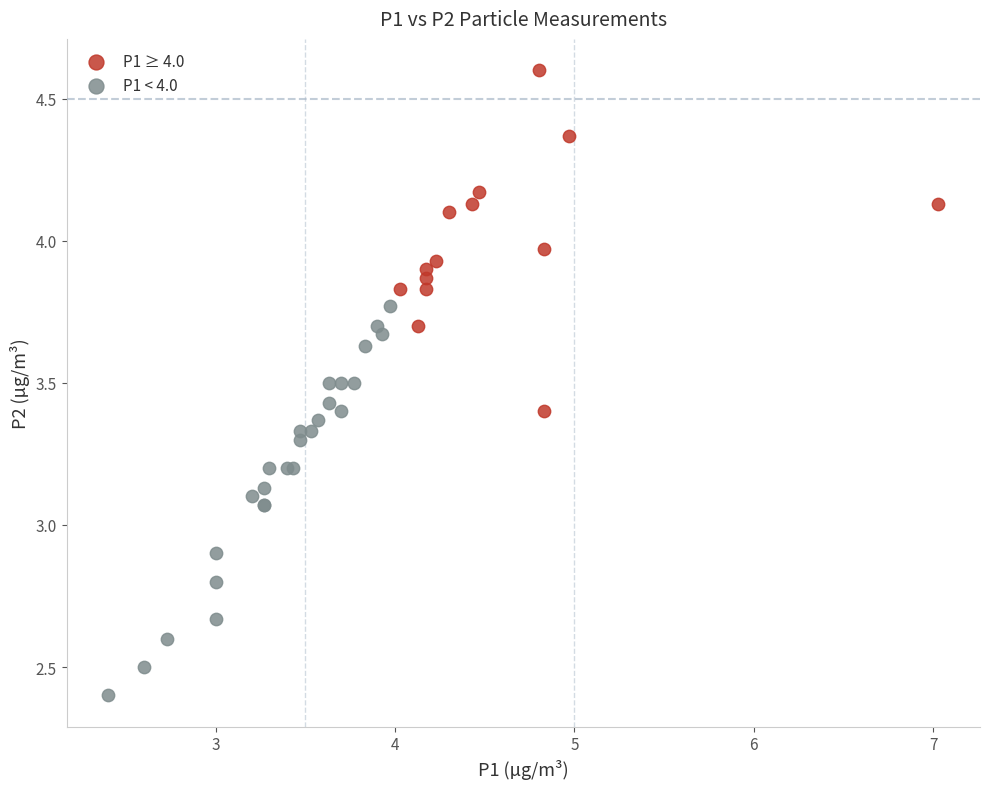

Which series has the widest spread of Y values?

P1 < 4.0